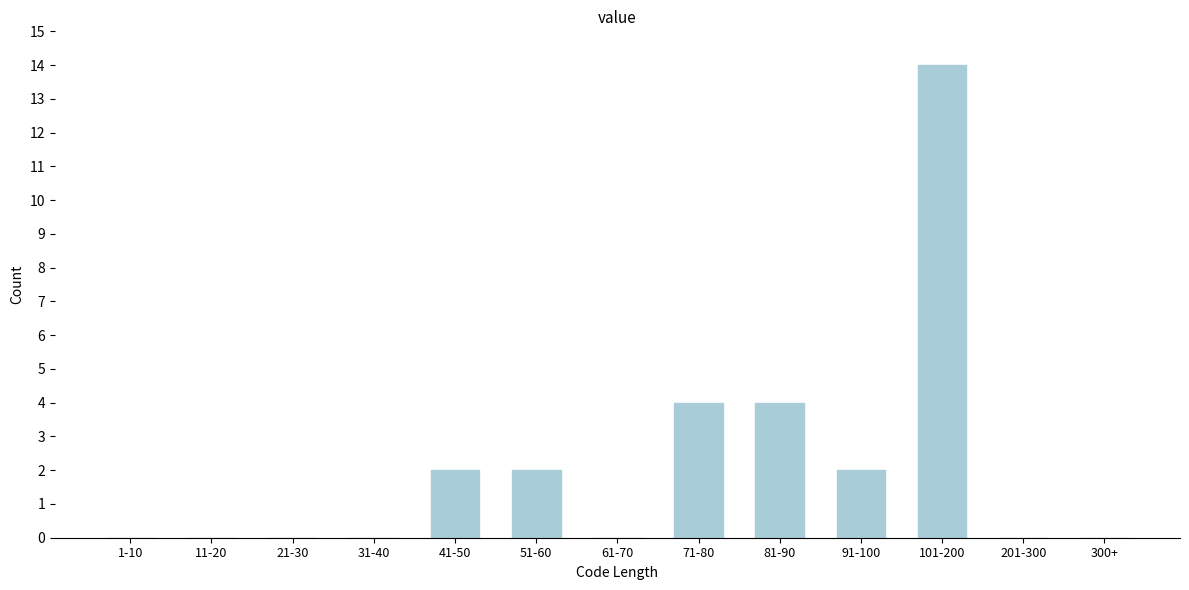

Reading left to right, extract all data points from this chart.

1-10=0	11-20=0	21-30=0	31-40=0	41-50=2	51-60=2	61-70=0	71-80=4	81-90=4	91-100=2	101-200=14	201-300=0	300+=0